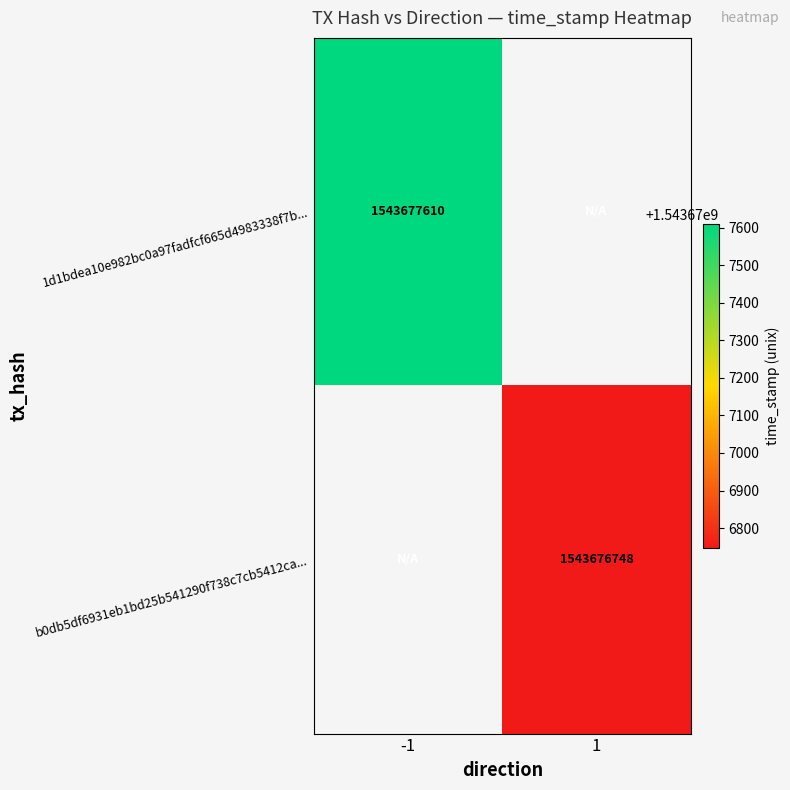

Is it true that b0db5df6931eb1bd25b541290f738c7cb5412ca equals 0 at -1?

True